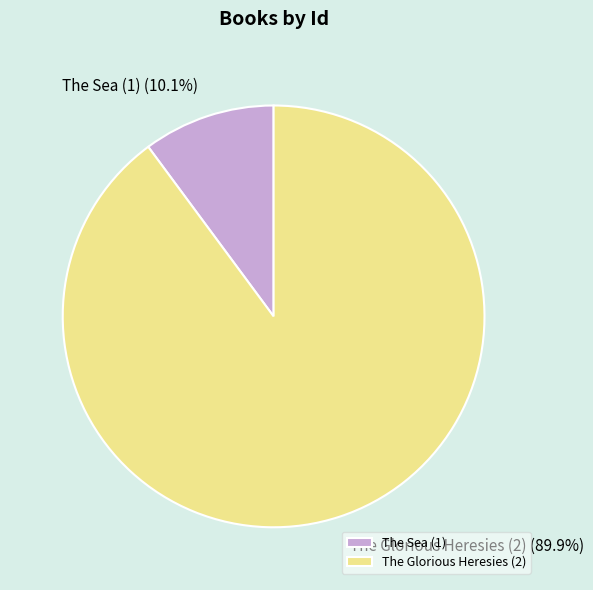

Is it true that The Sea (1) is 1% of the pie?

False